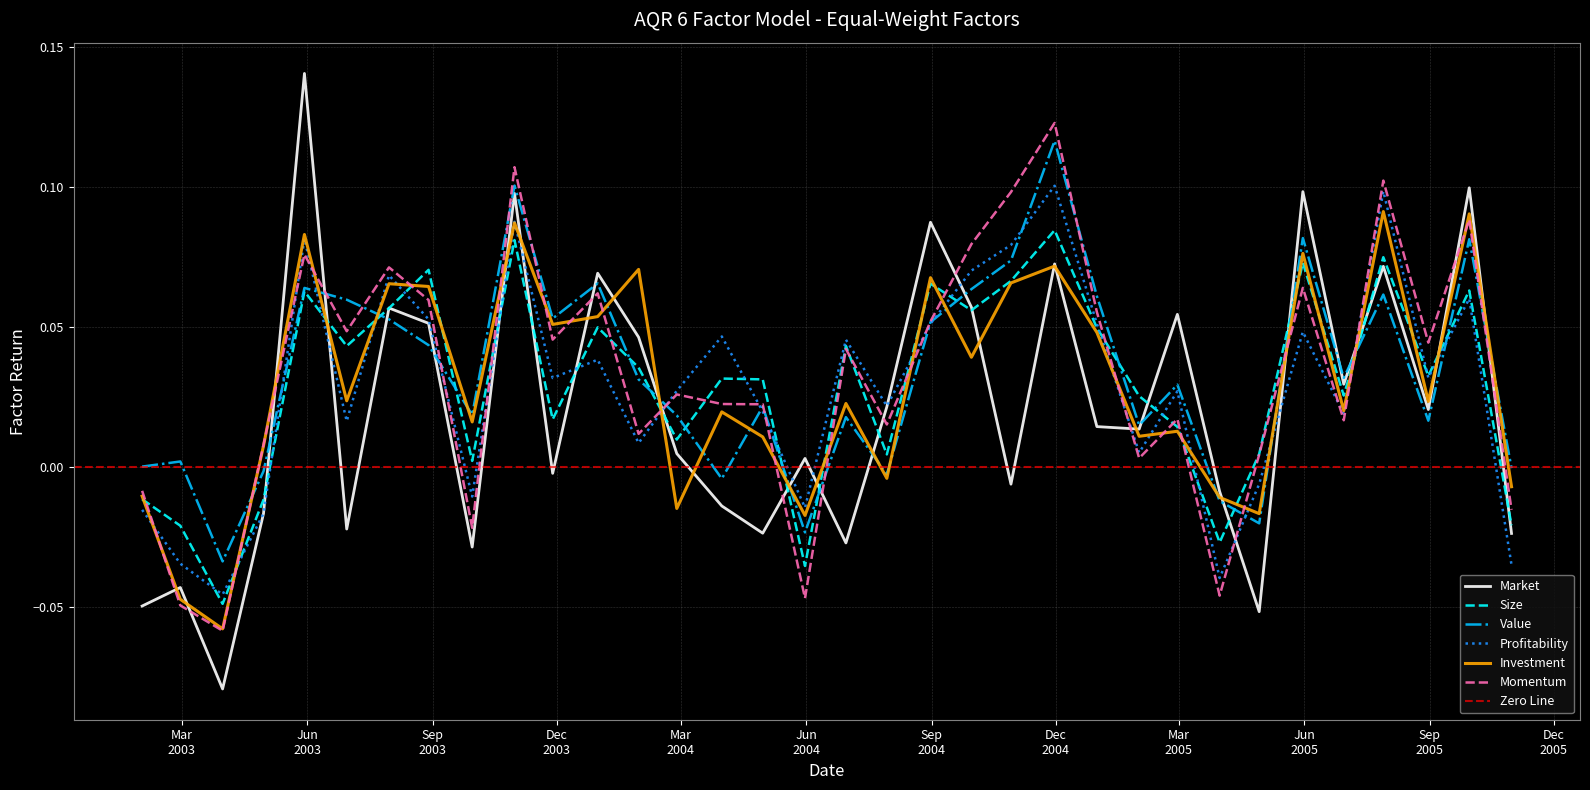

Does the chart have visible grid lines?

Yes